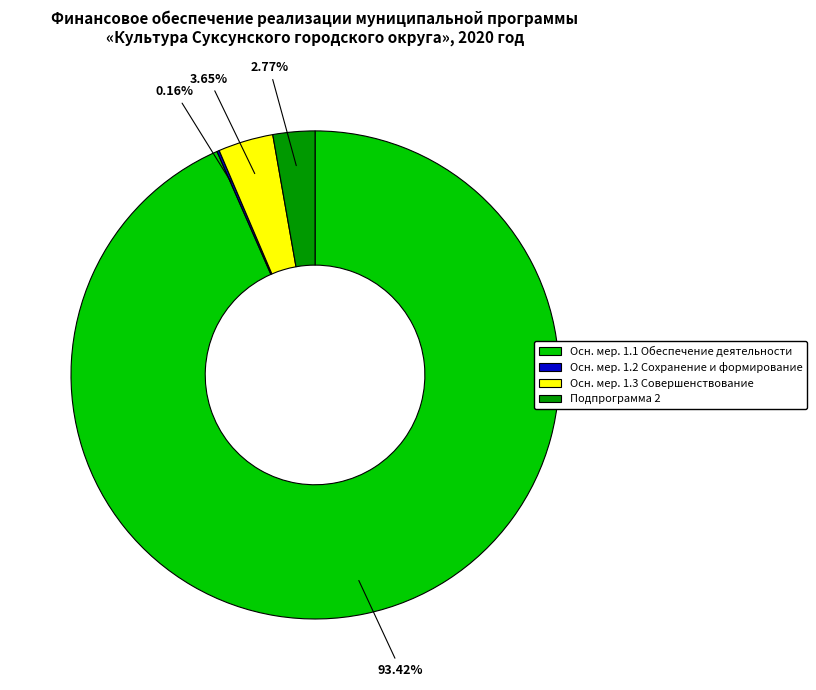

Does any single category account for the majority?

Yes